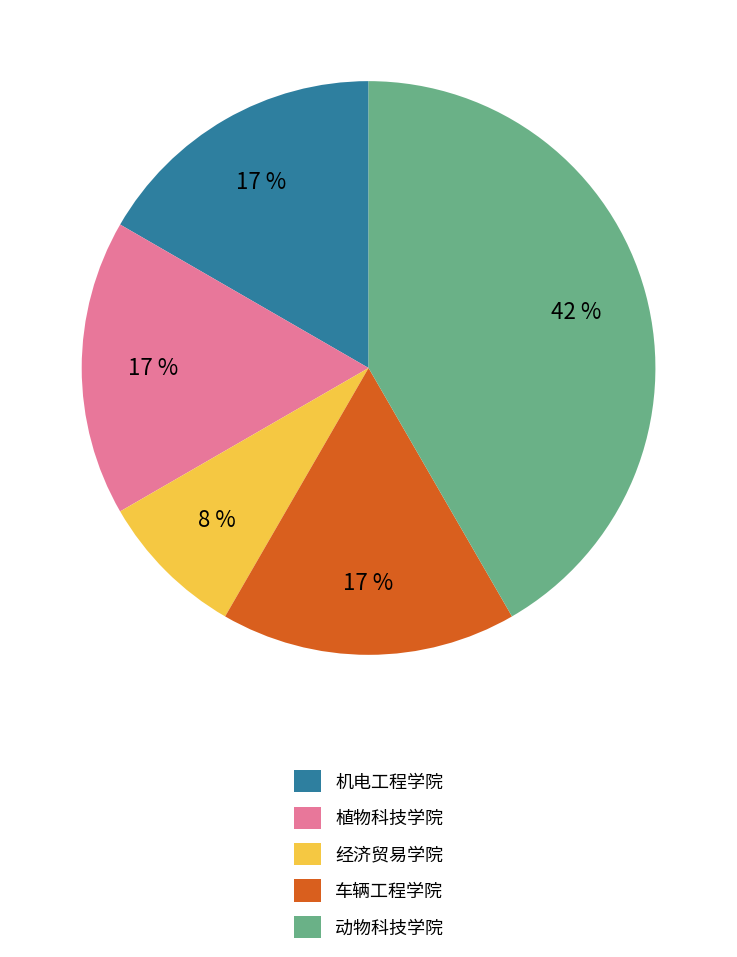

Count the number of slices in the pie.

5